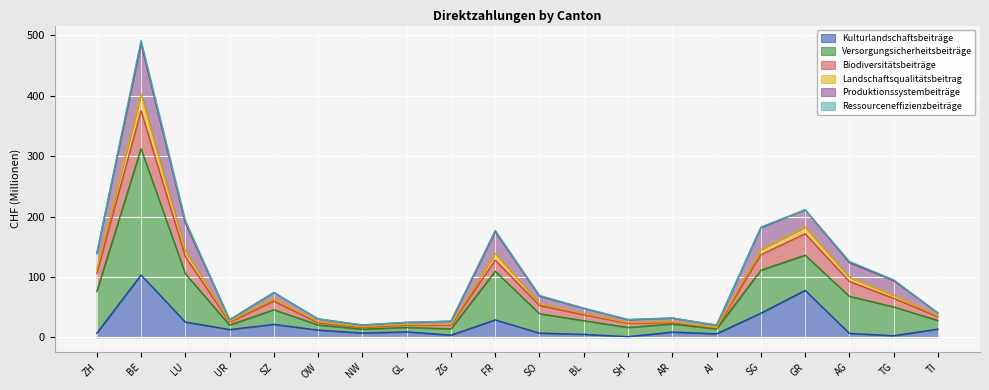

In Kulturlandschaftsbeiträge, how many points are lower than both neighbors (excluding endpoints)?

6